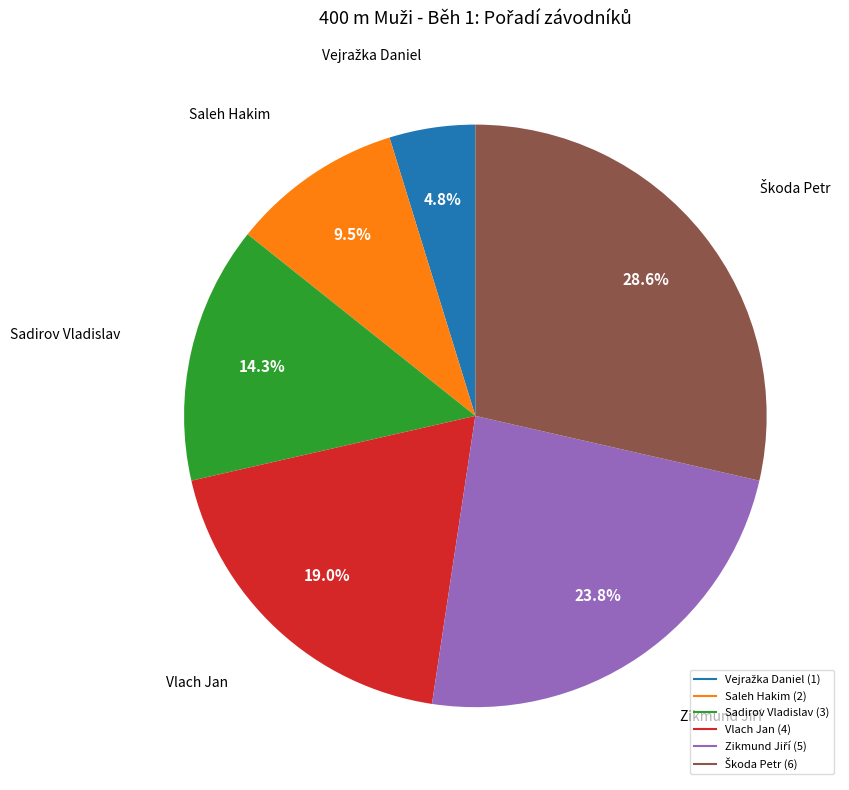

Count the number of slices in the pie.

6